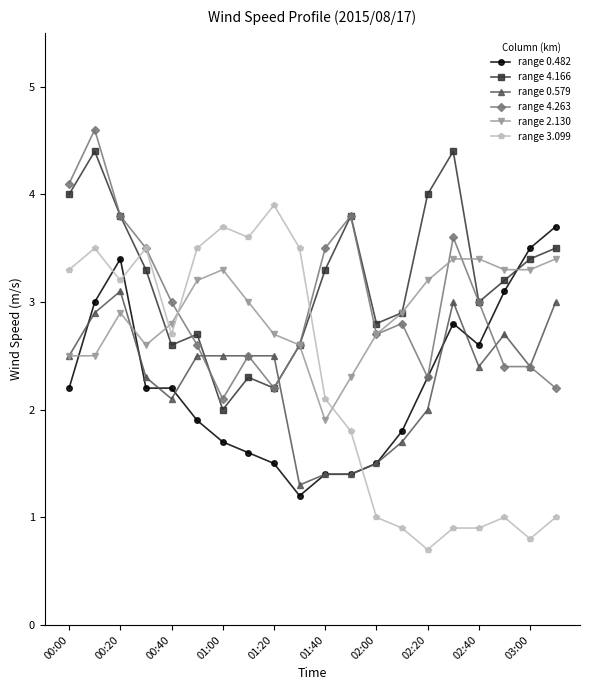

Which series has the widest spread of values?

range 3.099